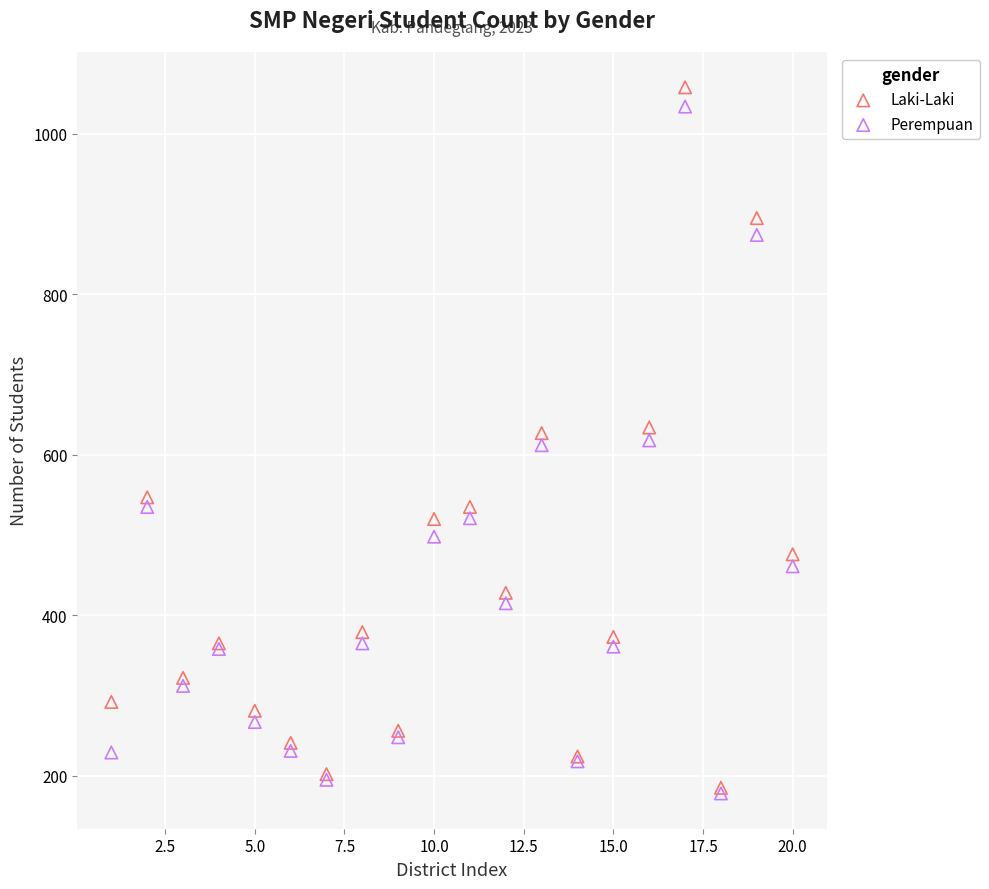

Which series reaches the maximum Y coordinate?

Laki-Laki